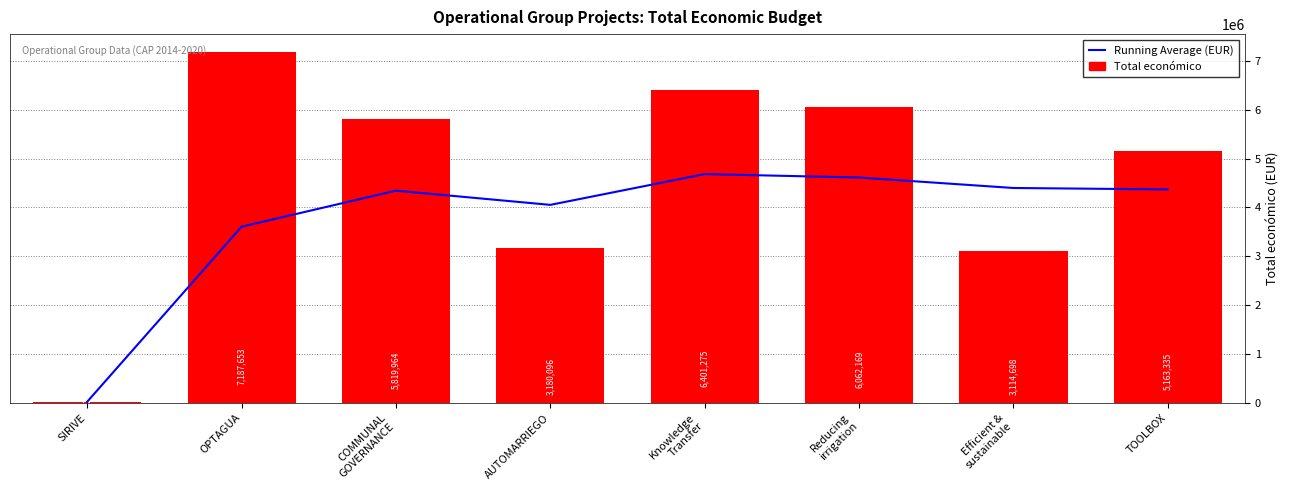

Which label corresponds to the smallest value in the chart?

SIRIVE